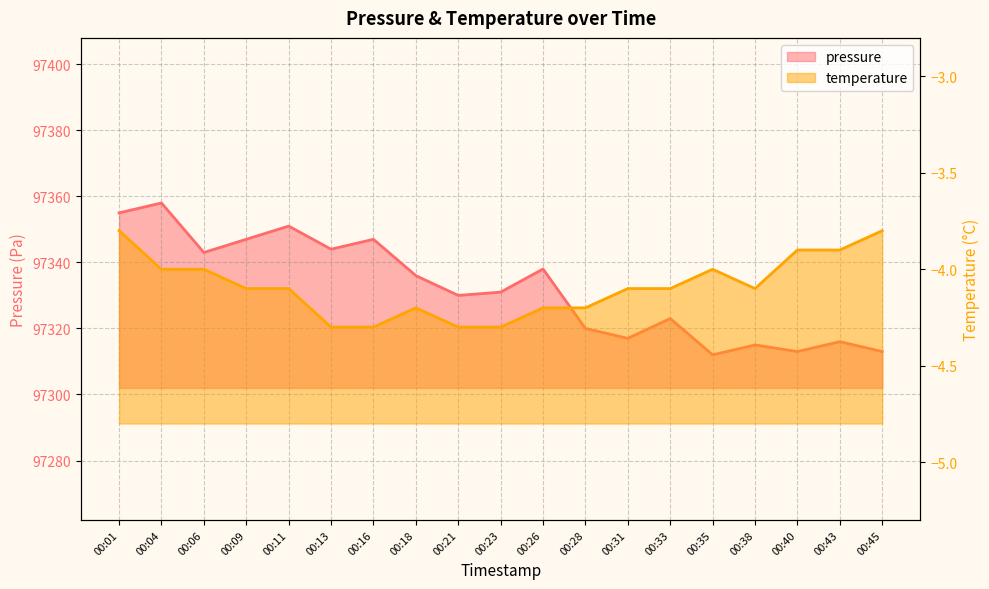

In pressure, how many points are lower than both neighbors (excluding endpoints)?

6